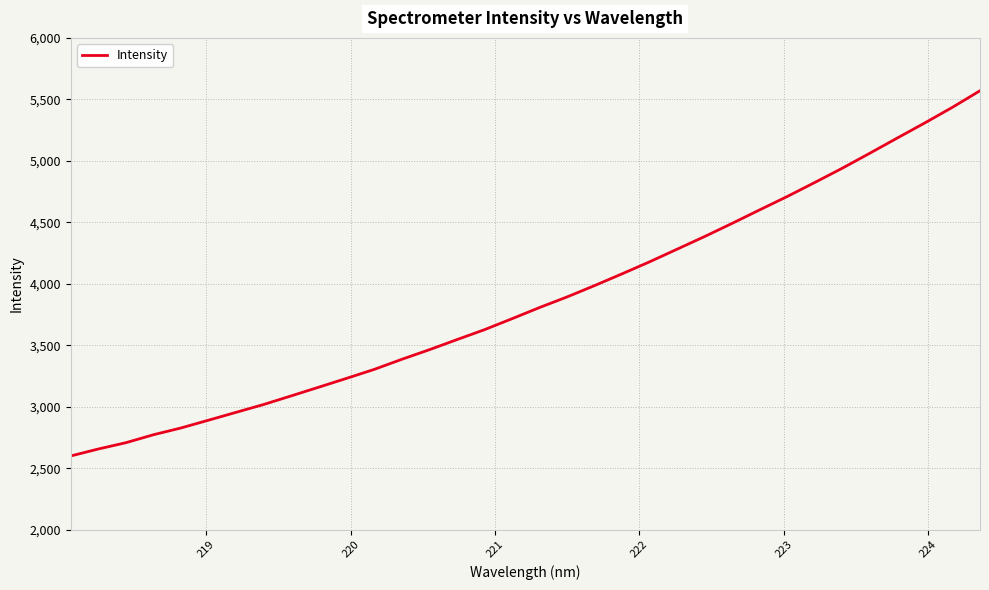

What is the difference between the maximum and minimum values?

2970.9